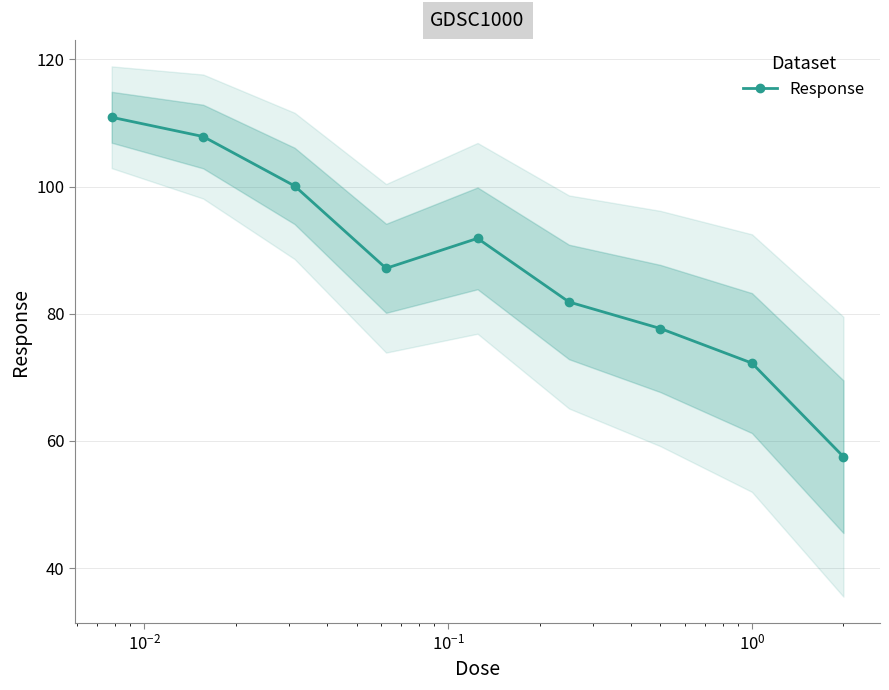

What is the value of the Response point at the 2nd from the left?

107.9